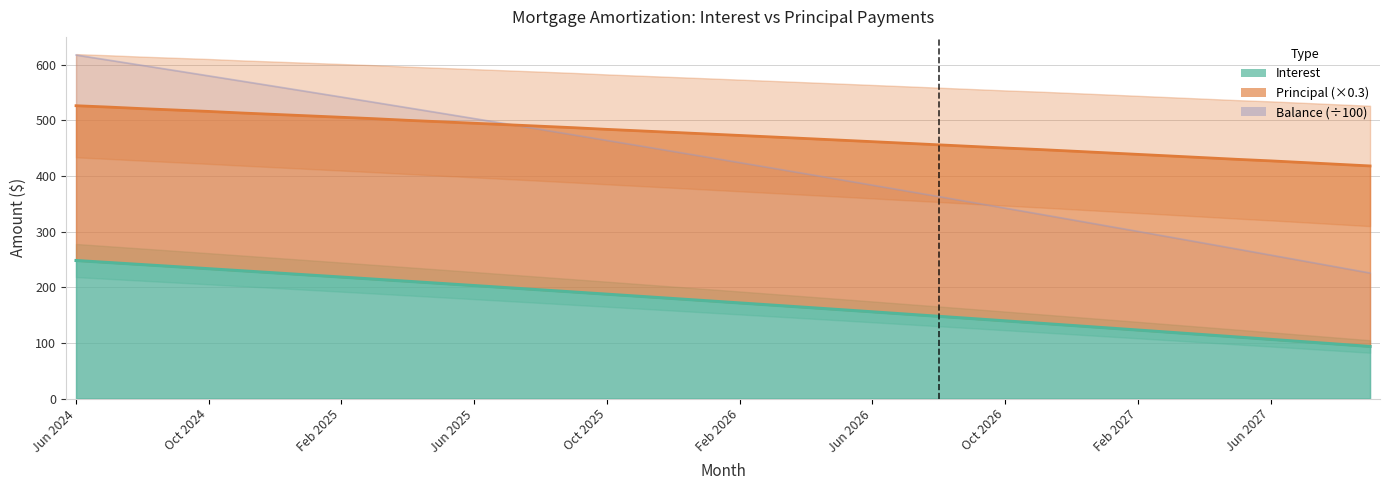

At which label does Balance reach its peak?

Jun 2024